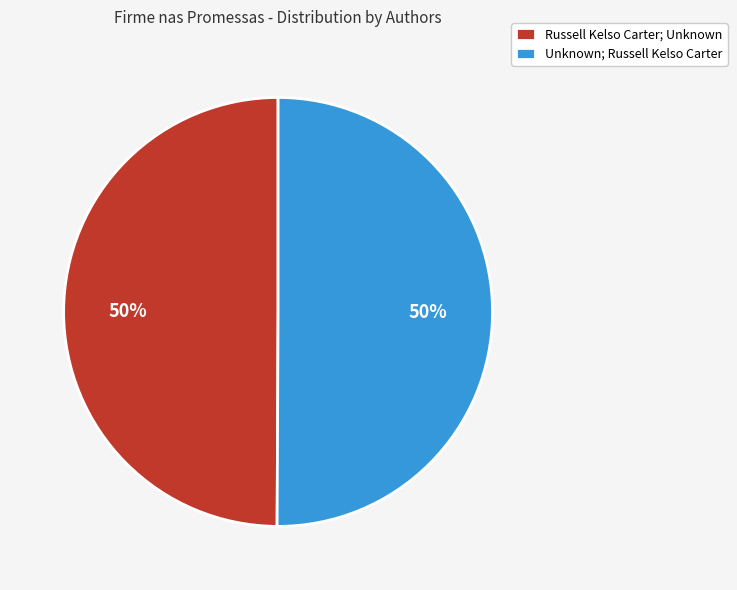

To the nearest percent, what is the combined percentage of Unknown; Russell Kelso Carter and Russell Kelso Carter; Unknown?

100%